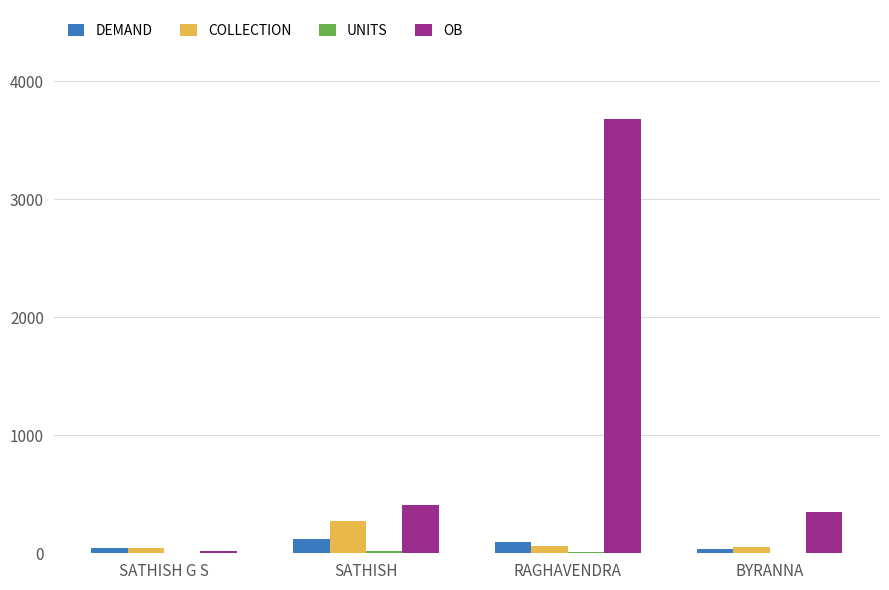

What is the spread (max minus min) of values at BYRANNA?

344.7